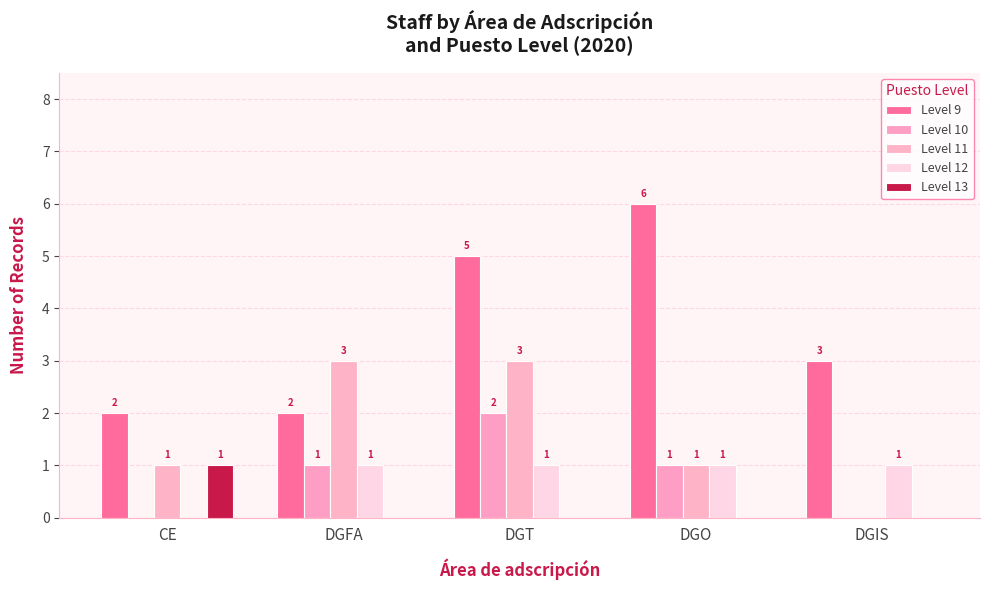

Rank the series by their maximum value, from highest to lowest.

Level 9, Level 11, Level 10, Level 12, Level 13